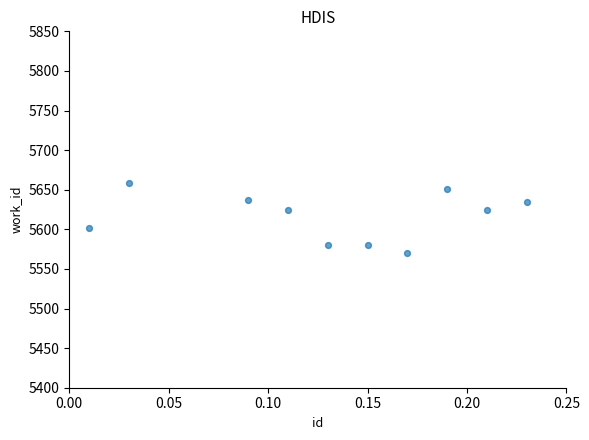

What is the average Y value?

5616.0